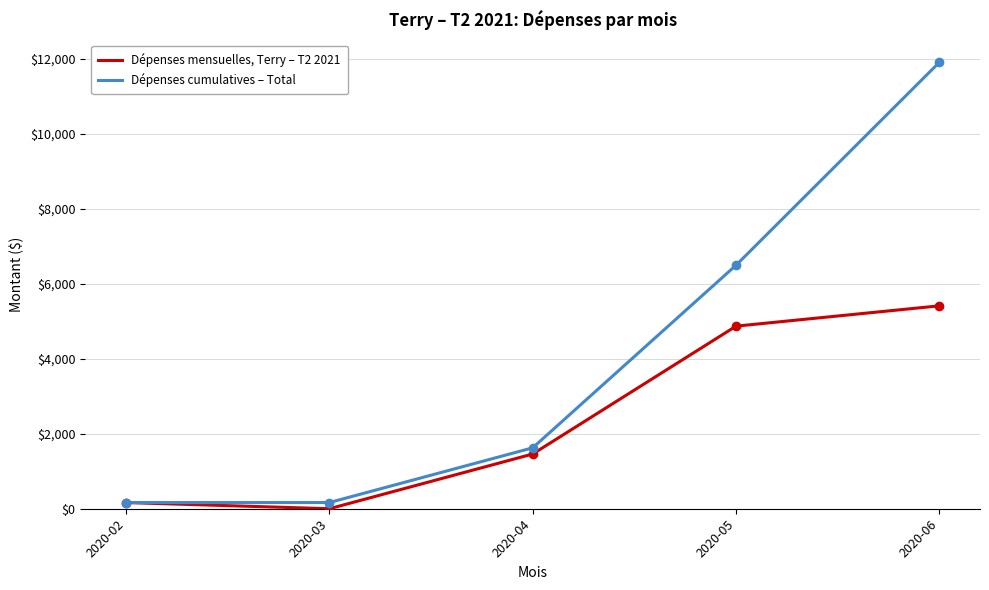

Rank the series by their maximum value, from highest to lowest.

Dépenses cumulatives – Total, Dépenses mensuelles, Terry – T2 2021